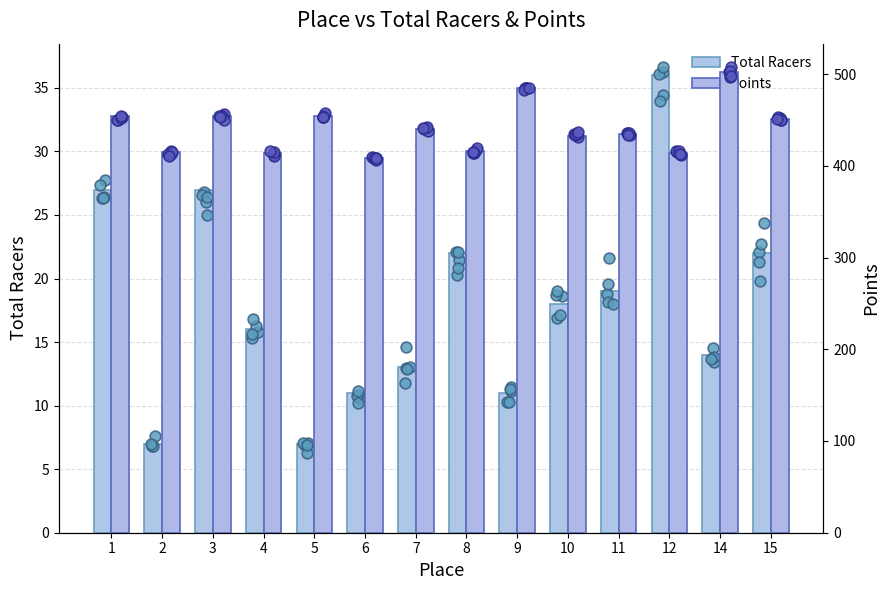

Which series has the largest total across all categories?

Points